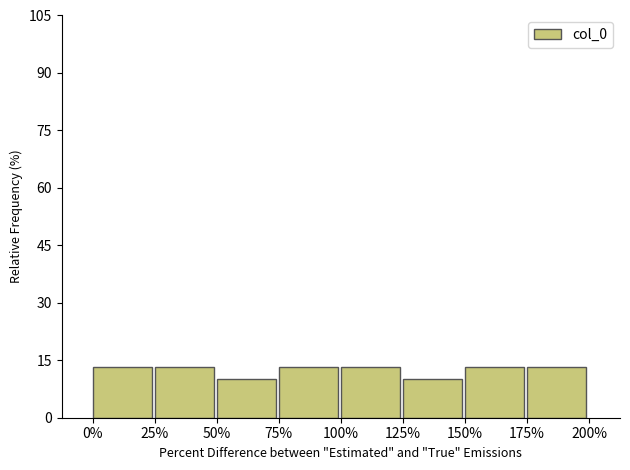

Reading left to right, what are all the values shown in this chart?

13.3	13.3	10.0	13.3	13.3	10.0	13.3	13.3